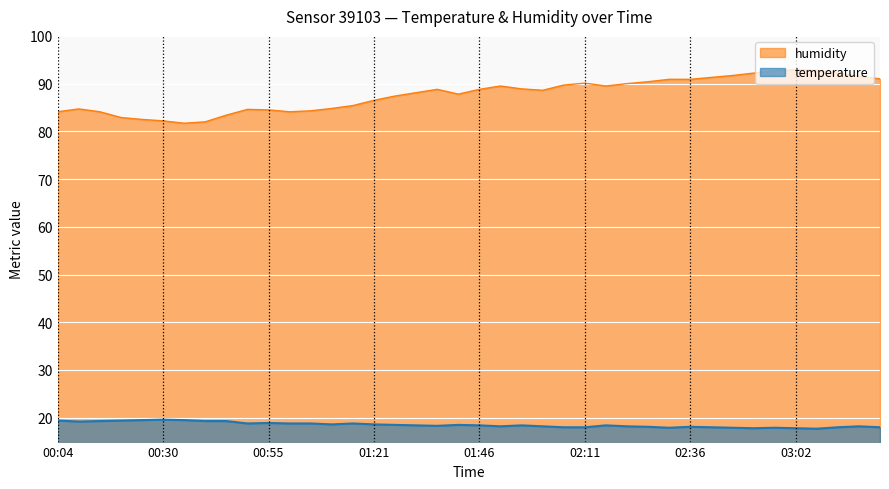

What is the smallest value displayed?

17.7